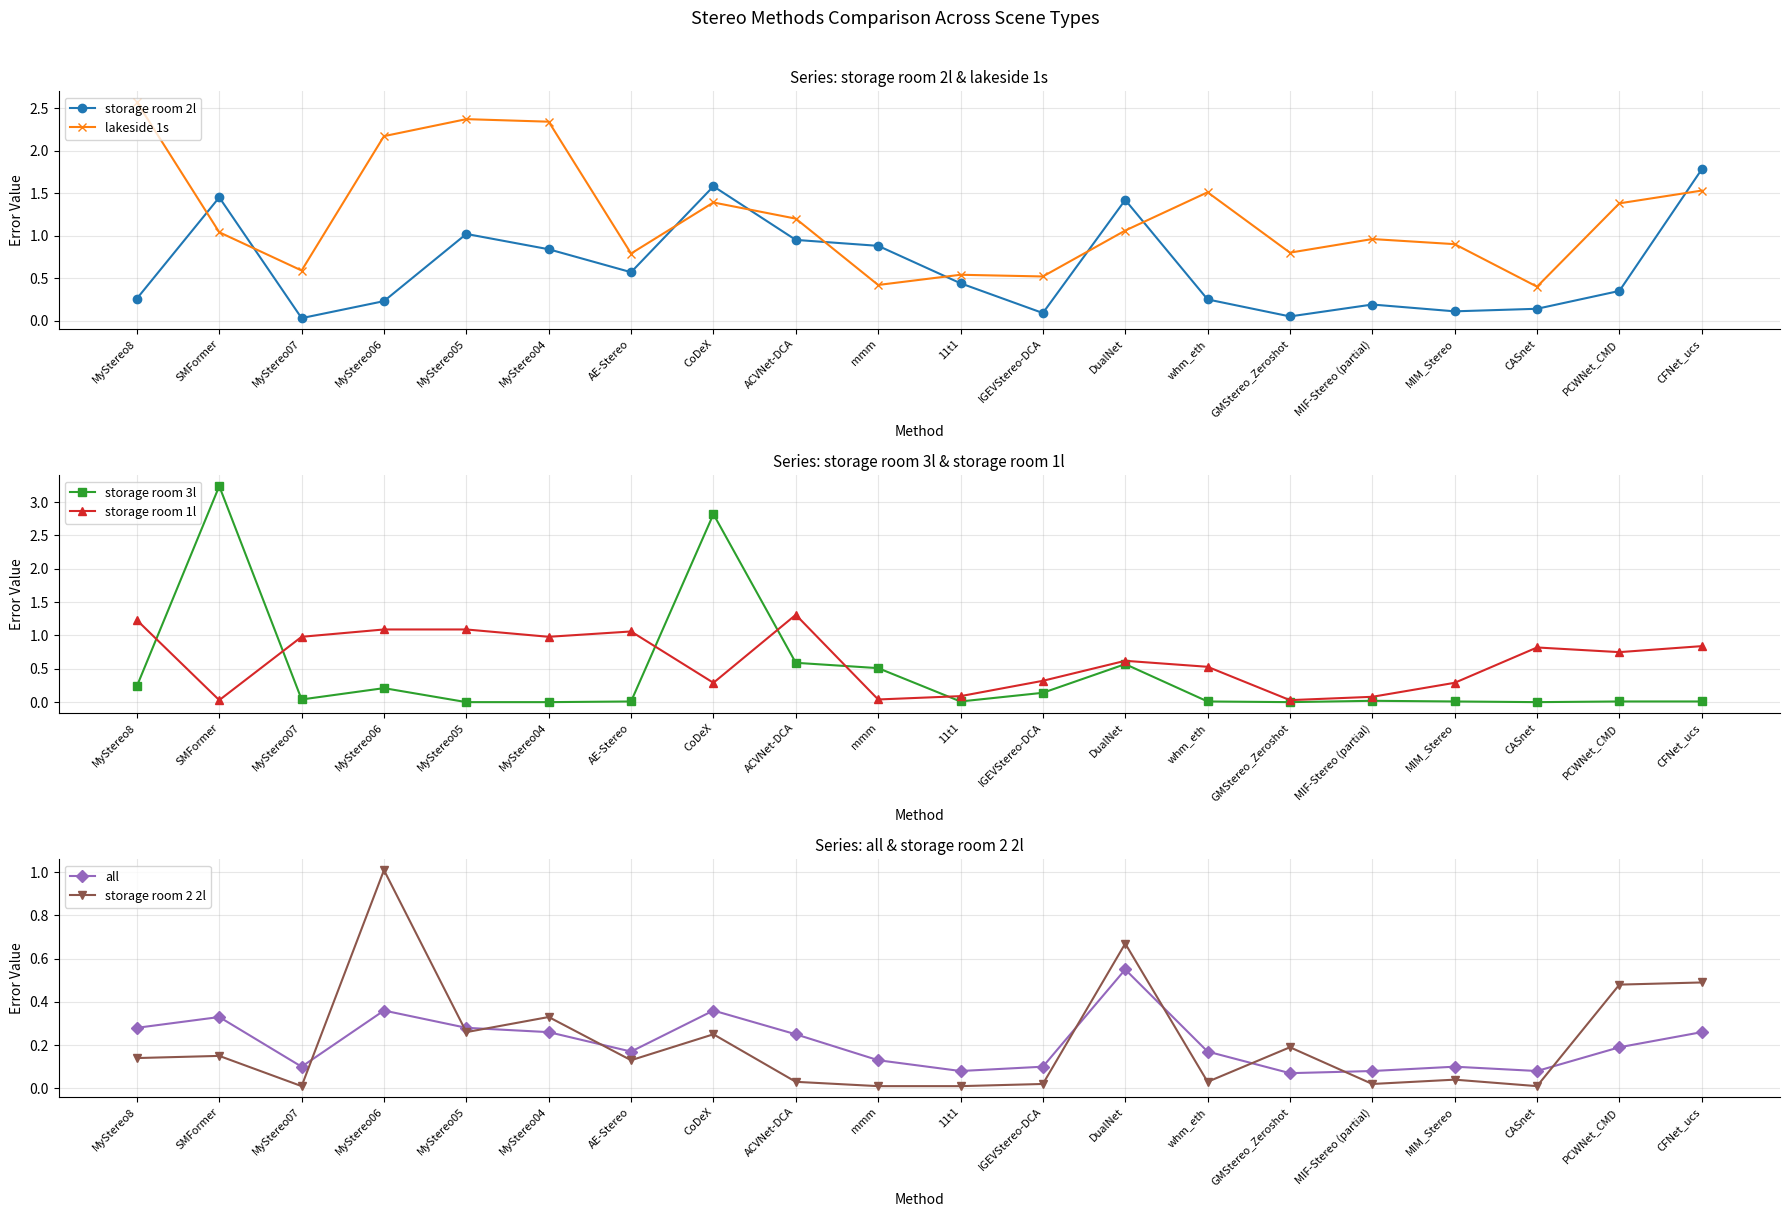

What are all the series names shown in the legend?

storage room 2l, lakeside 1s, storage room 3l, storage room 1l, all, storage room 2 2l